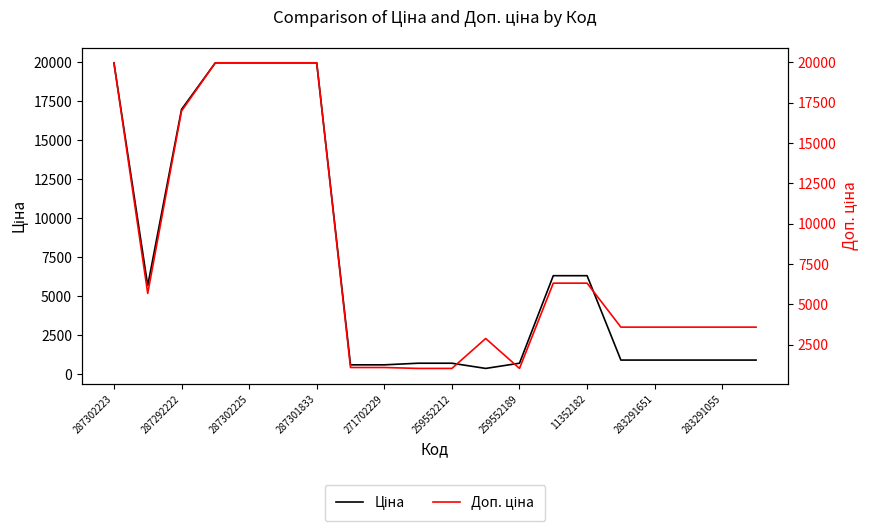

True or false: Доп. ціна and Ціна cross at least once.

False